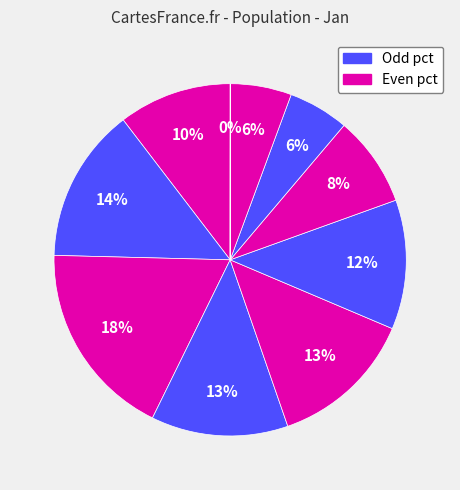

To the nearest percent, what is the difference between the largest and smallest slice percentages?

18%